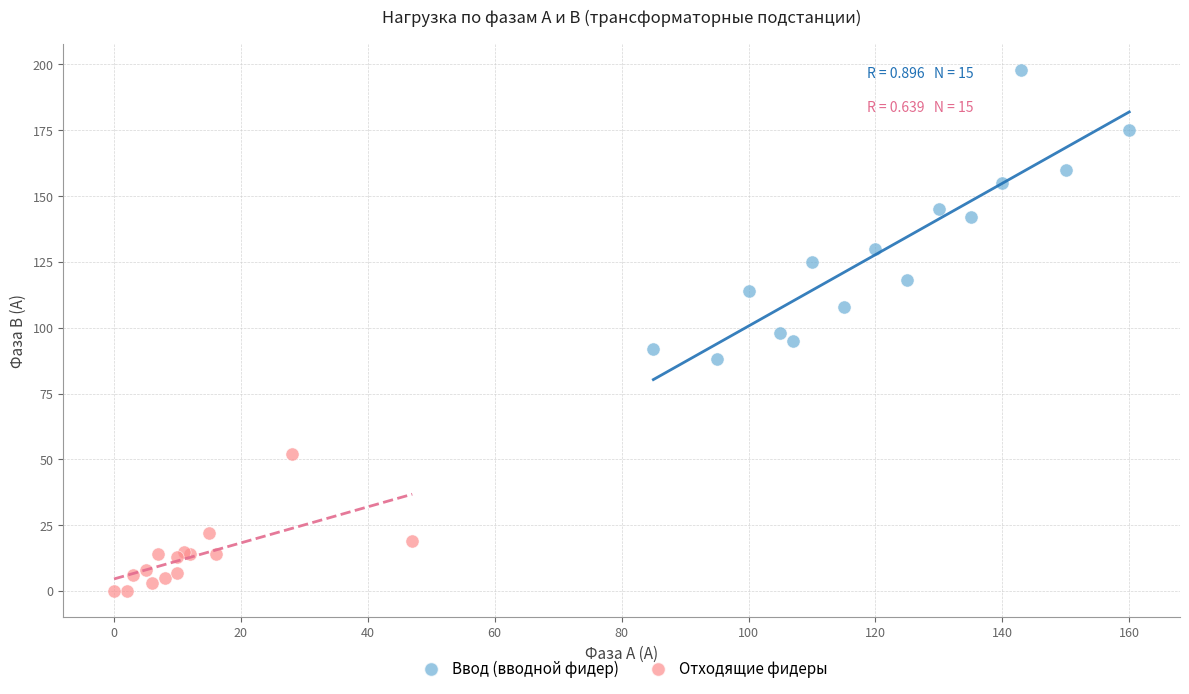

Which series has the largest Y range (max minus min)?

Ввод (вводной фидер)